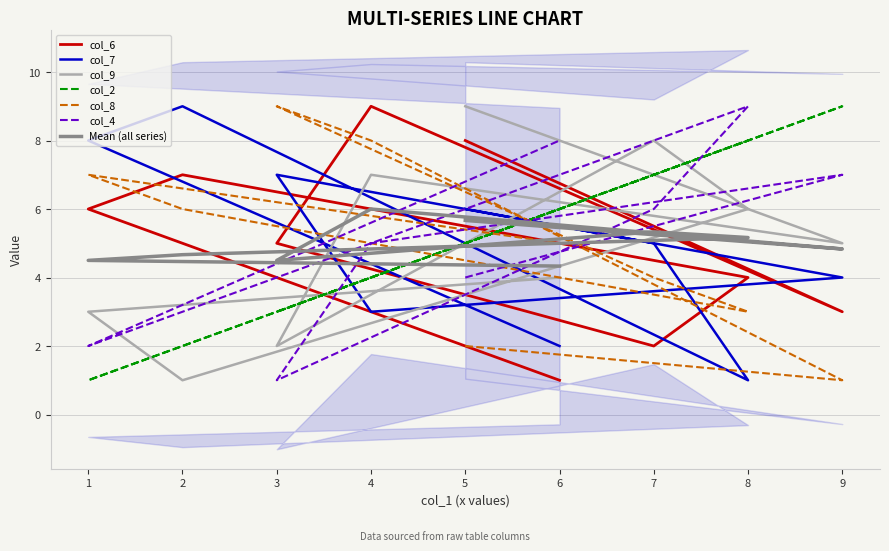

True or false: col_6 has a value of 13 at 4.

False